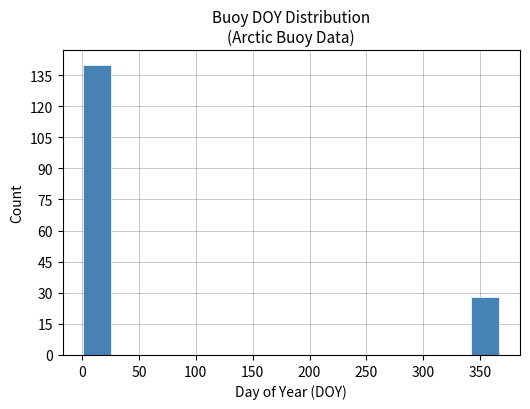

Reading left to right, transcribe this chart: for each bar, give the range it covers on the x-axis and its height. Neither the bar edges nor the heights are printed on the chart, so give them approximately, as read against the axes.

0 to 25: 140
25 to 50: 0
50 to 75: 0
75 to 100: 0
100 to 125: 0
125 to 145: 0
145 to 170: 0
170 to 195: 0
195 to 220: 0
220 to 245: 0
245 to 270: 0
270 to 295: 0
295 to 320: 0
320 to 340: 0
340 to 365: 28